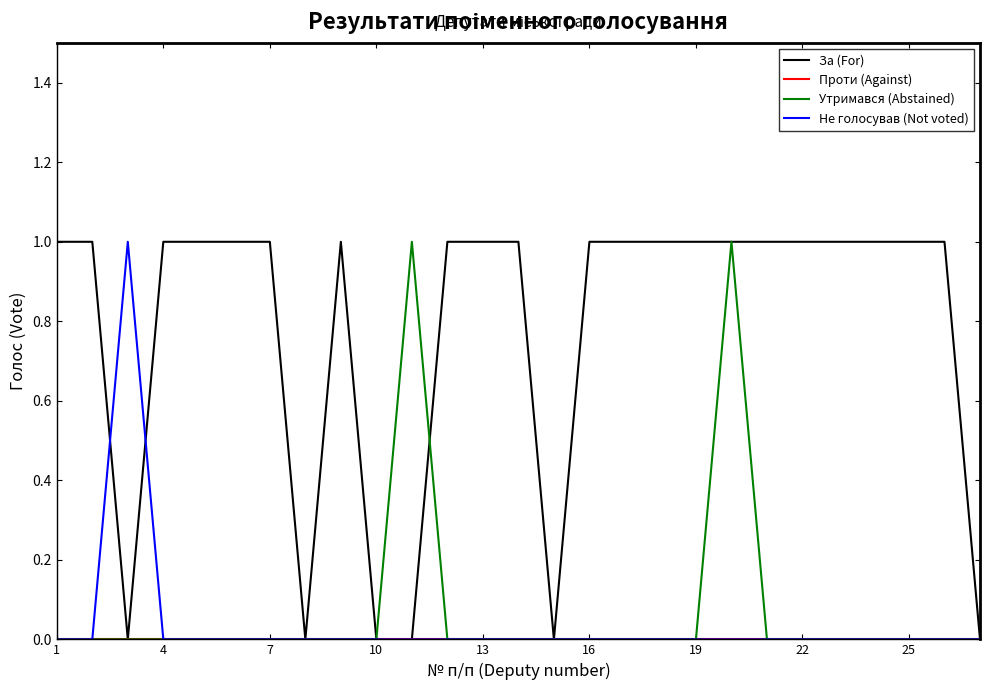

Count the За (For) values in the range 1 to 2.

21